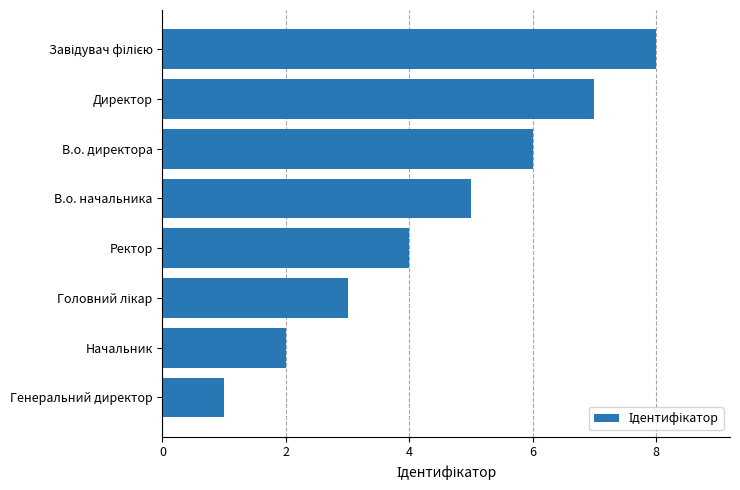

Which label corresponds to the smallest value in the chart?

Генеральний директор